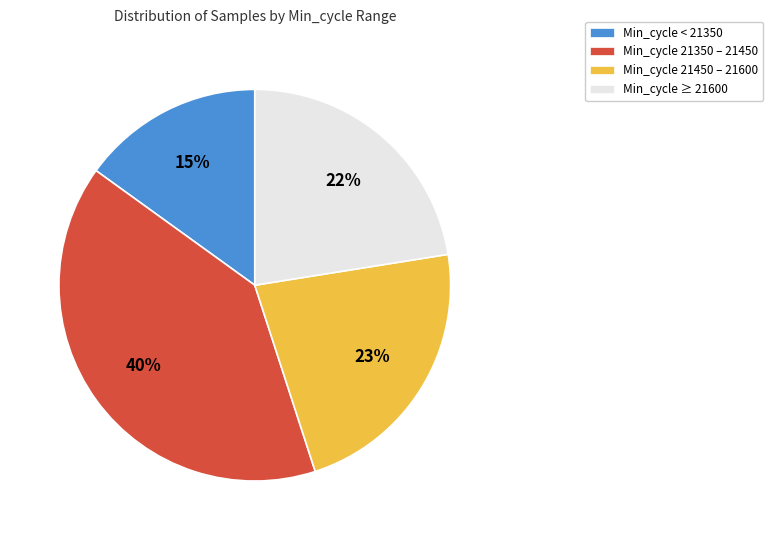

Which slice is the smallest?

Min_cycle < 21350